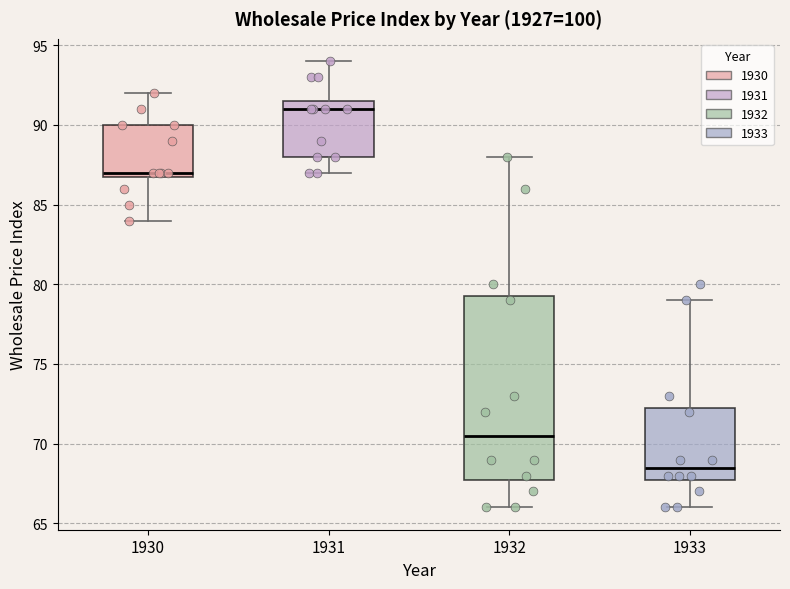

Which box has the lowest median line?

1933